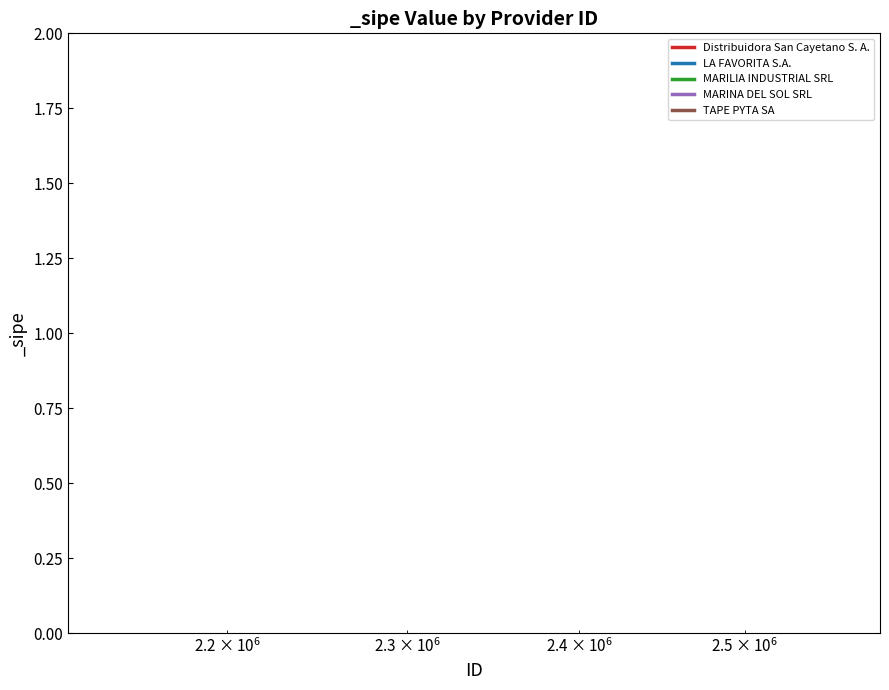

True or false: LA FAVORITA S.A. and Distribuidora San Cayetano S. A. intersect in this chart.

False